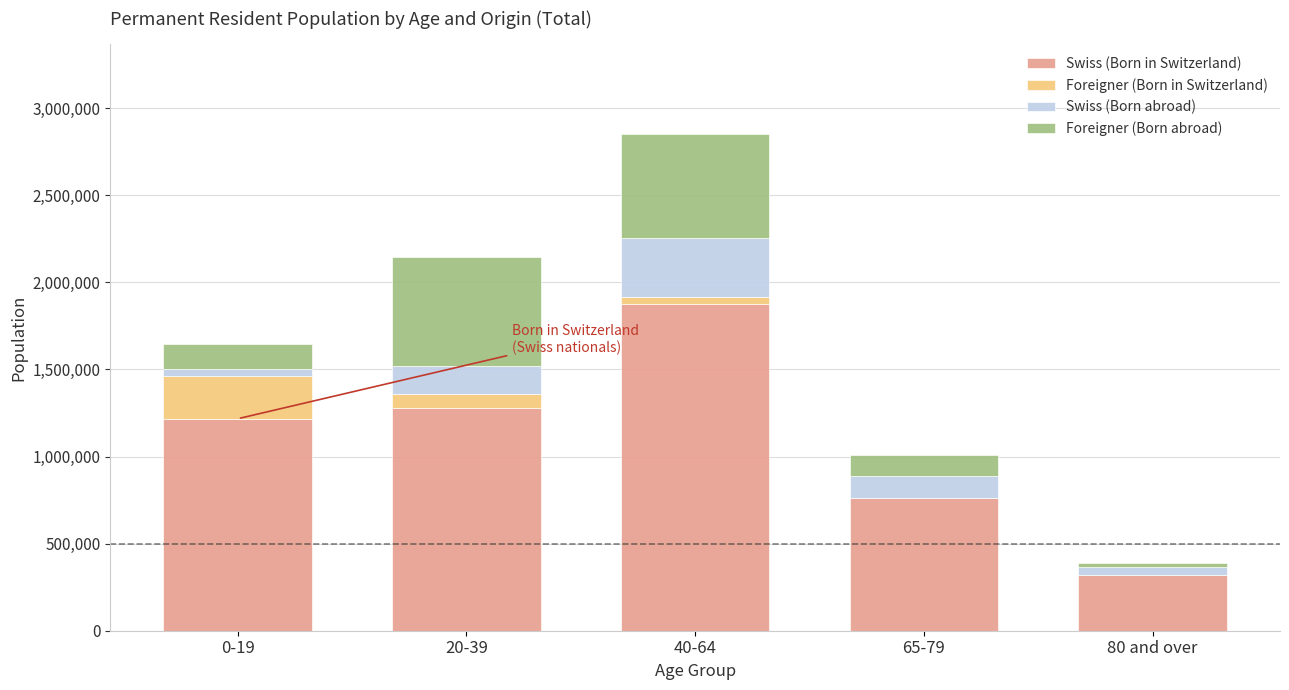

True or false: Swiss (Born in Switzerland) has a value of 1893469 at 20-39.

False